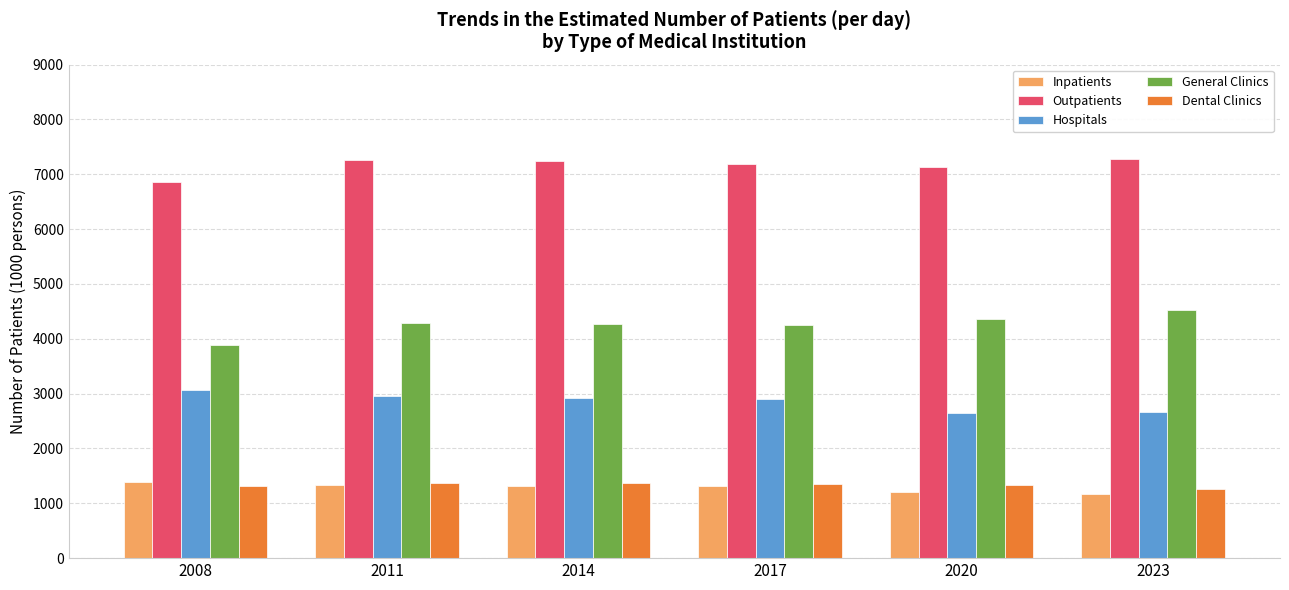

The Outpatients series shows 10010.1 at 2014. True or false?

False